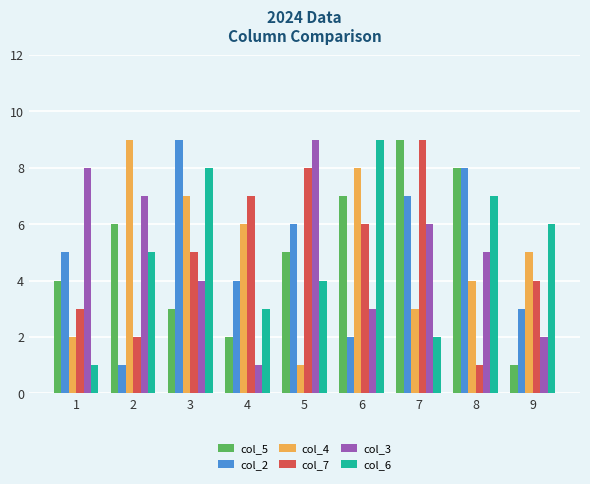

What is the value of the col_7 bar at the 1st from the left?

3